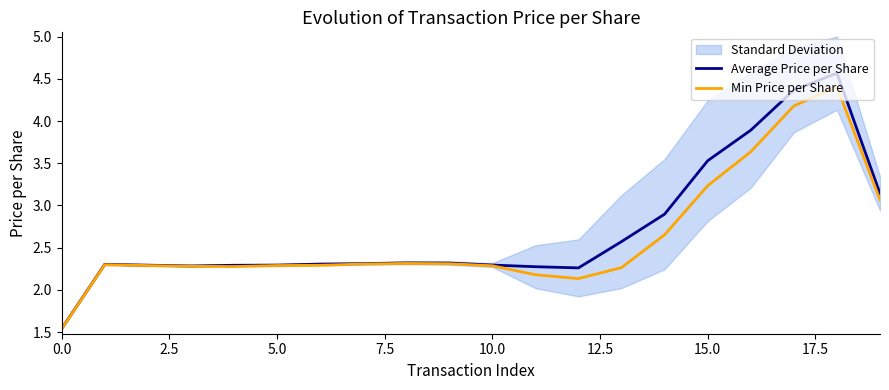

Which series has the largest total across all categories?

Average Price per Share